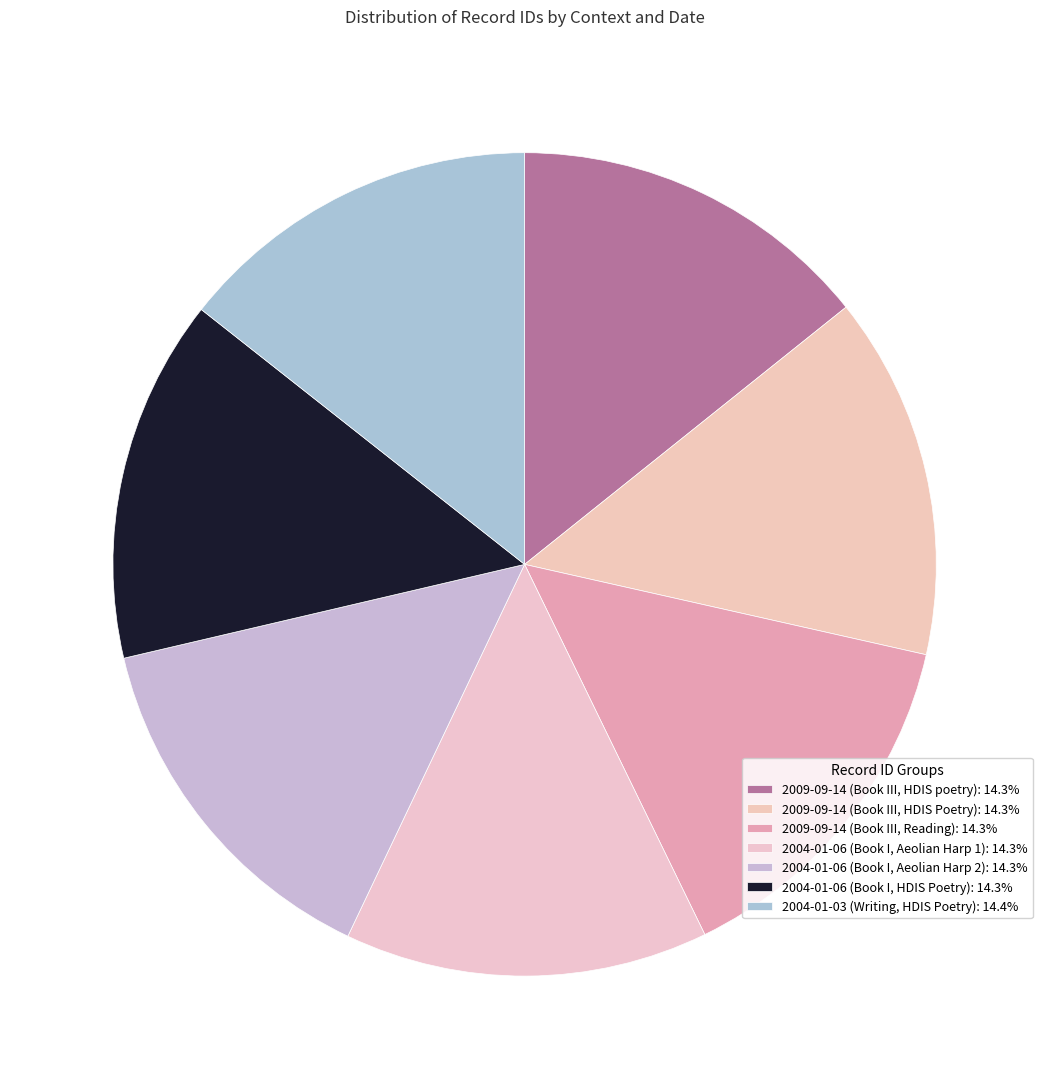

How many slices are in this pie chart?

7